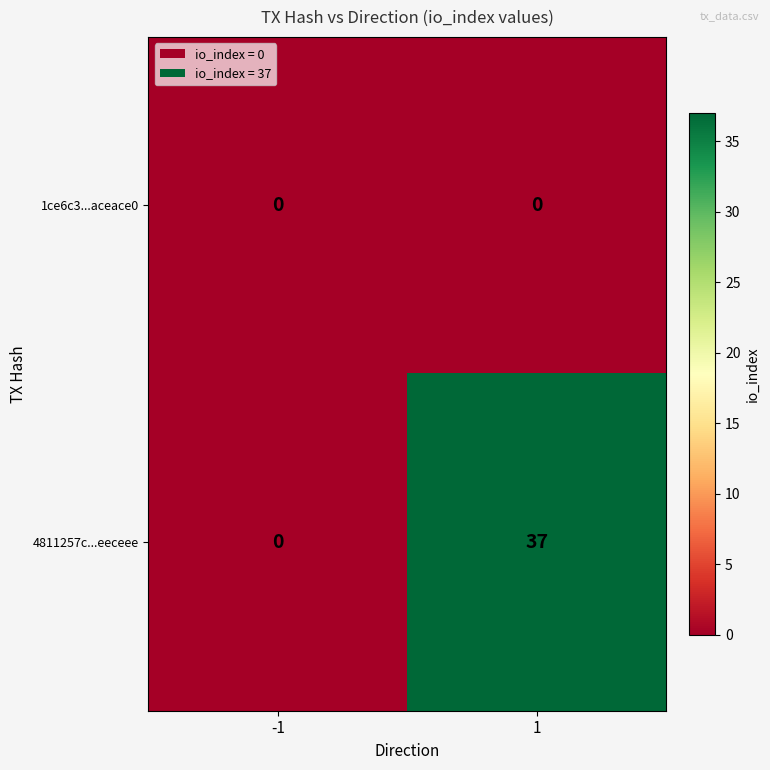

Which series has the largest range (max minus min)?

4811257c...eeceee